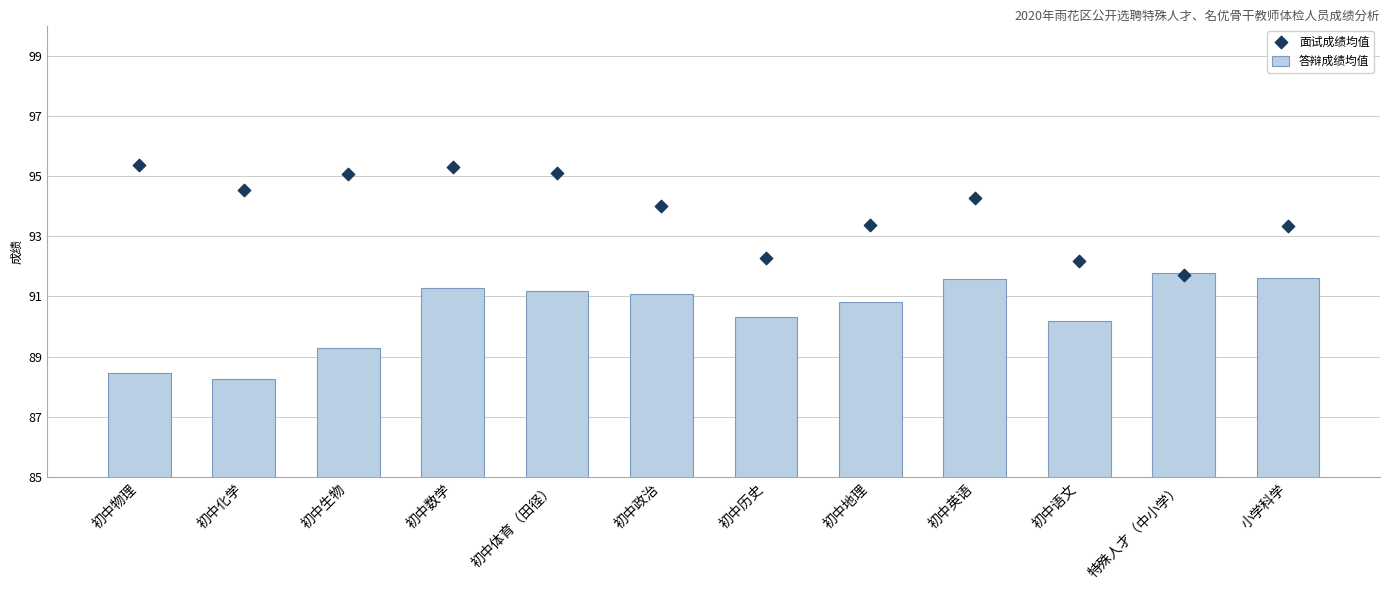

Is the value of 面试成绩均值 at 初中历史 greater than the value of 答辩成绩均值 at 小学科学?

Yes